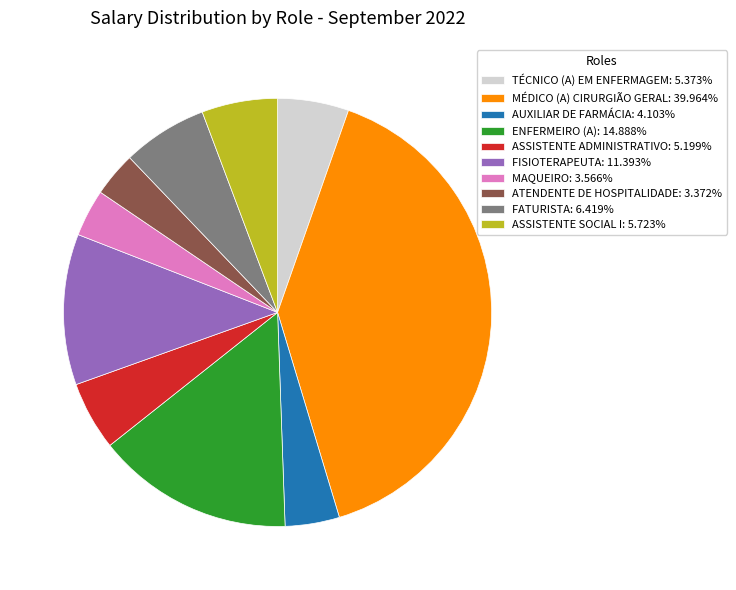

How many slices are in this pie chart?

10